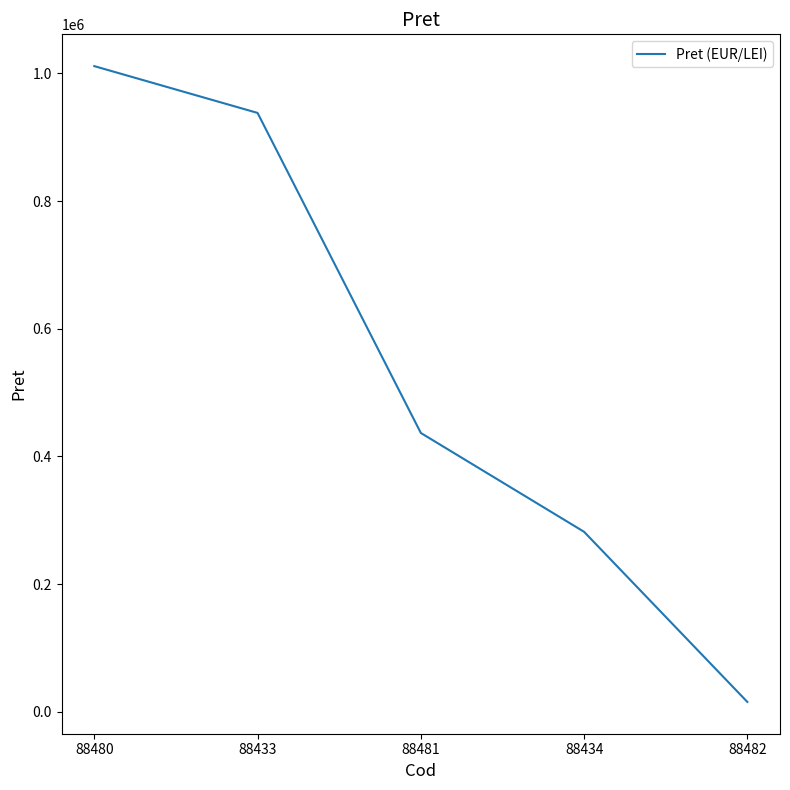

Reading left to right, extract all data points from this chart.

88480=1011365.0	88433=938053.2	88481=436706.1	88434=281855.4	88482=15345.9